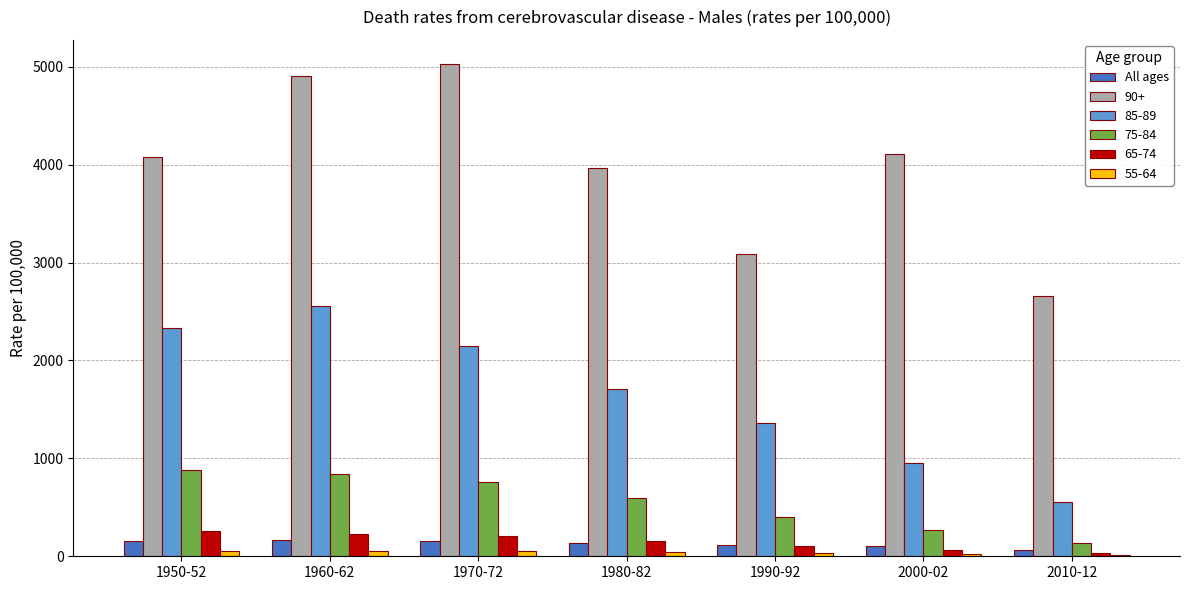

The value of 65-74 at 1980-82 is 155.7. True or false?

True